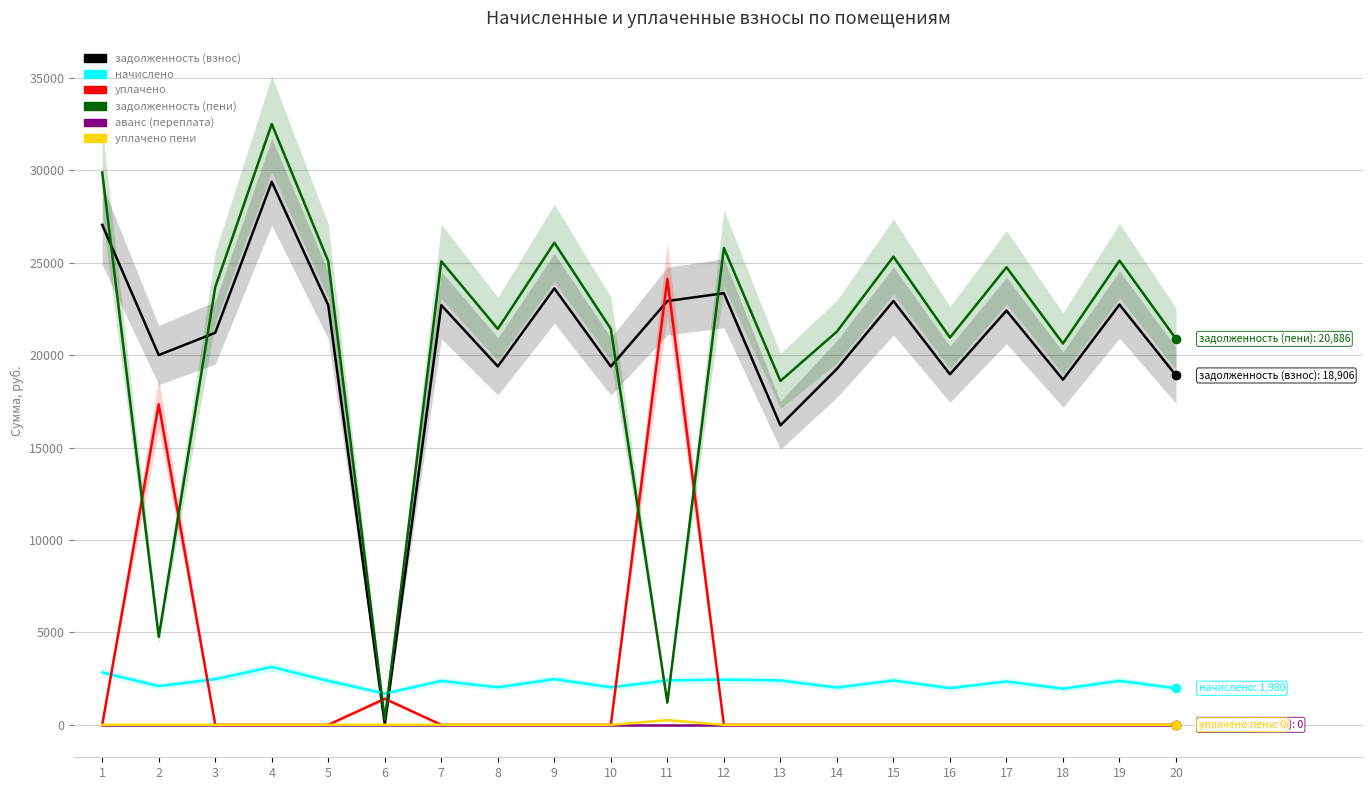

Which has a higher value, 3 or 12?

12